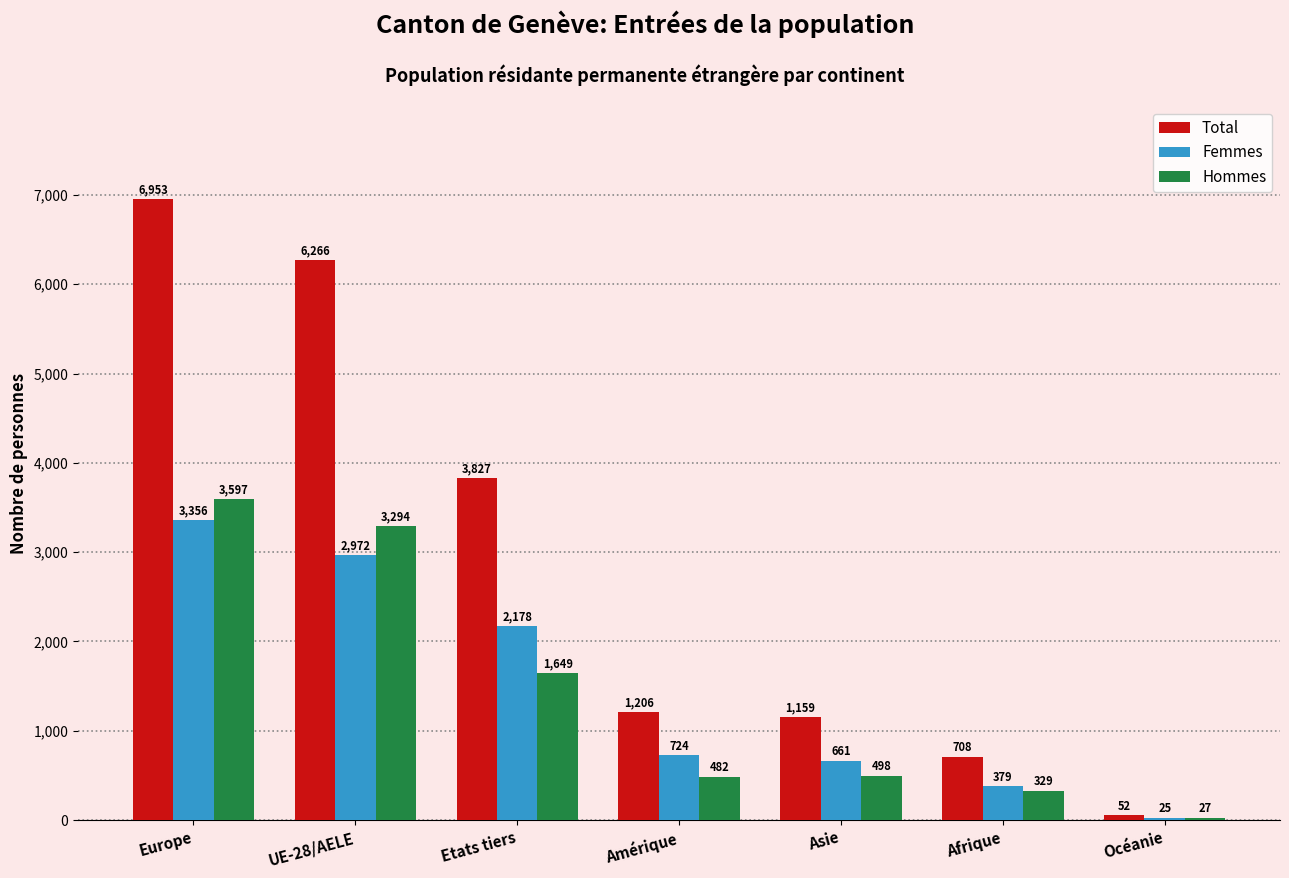

At which label is Femmes closest to 1690?

Etats tiers